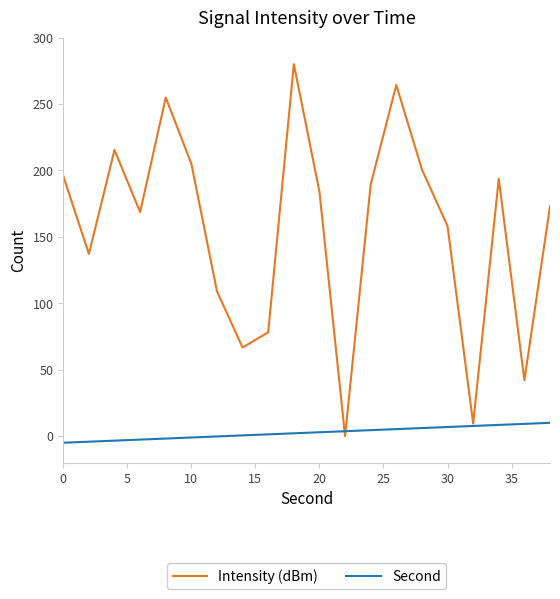

What is the maximum value shown in the chart?

280.0